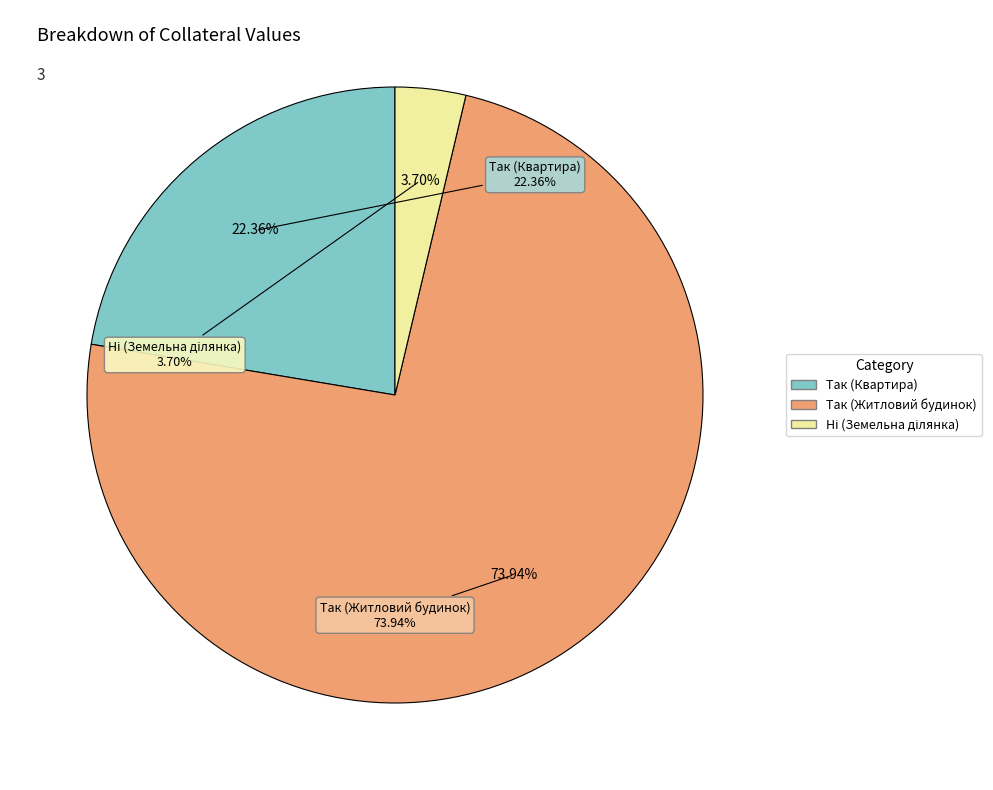

Between Ні (Земельна ділянка) and Так (Квартира), which is larger?

Так (Квартира)